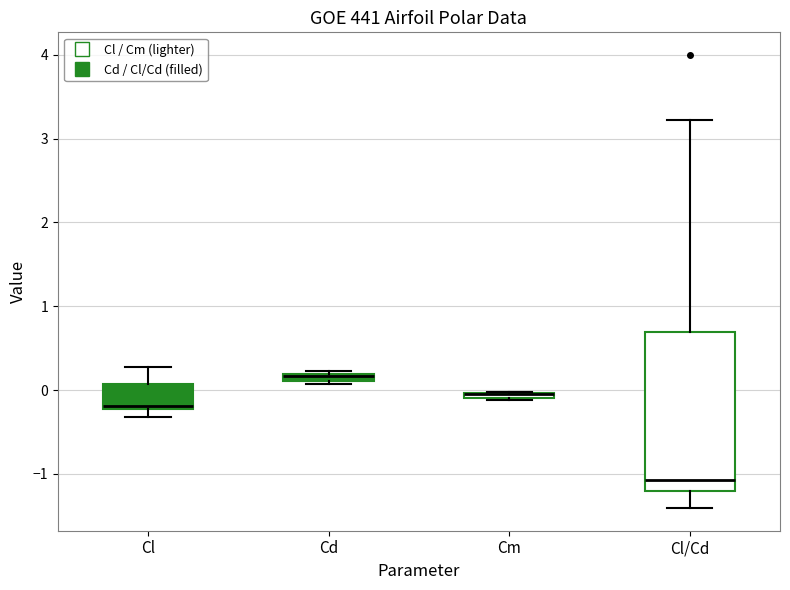

Comparing the boxes themselves (not the whiskers), which one is the tallest?

Cl/Cd